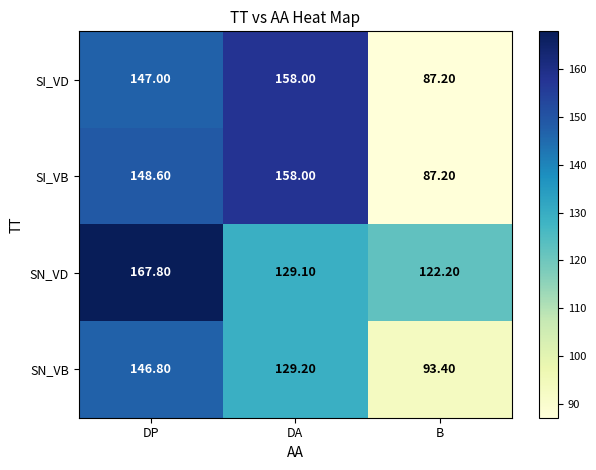

At which category does the chart reach its minimum across all series?

B